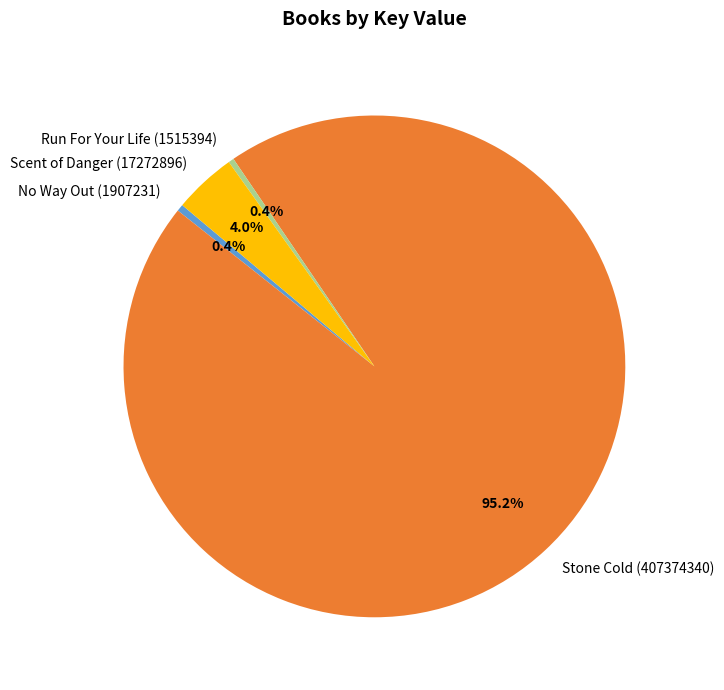

Which slice represents more than half of the pie?

Stone Cold (407374340)